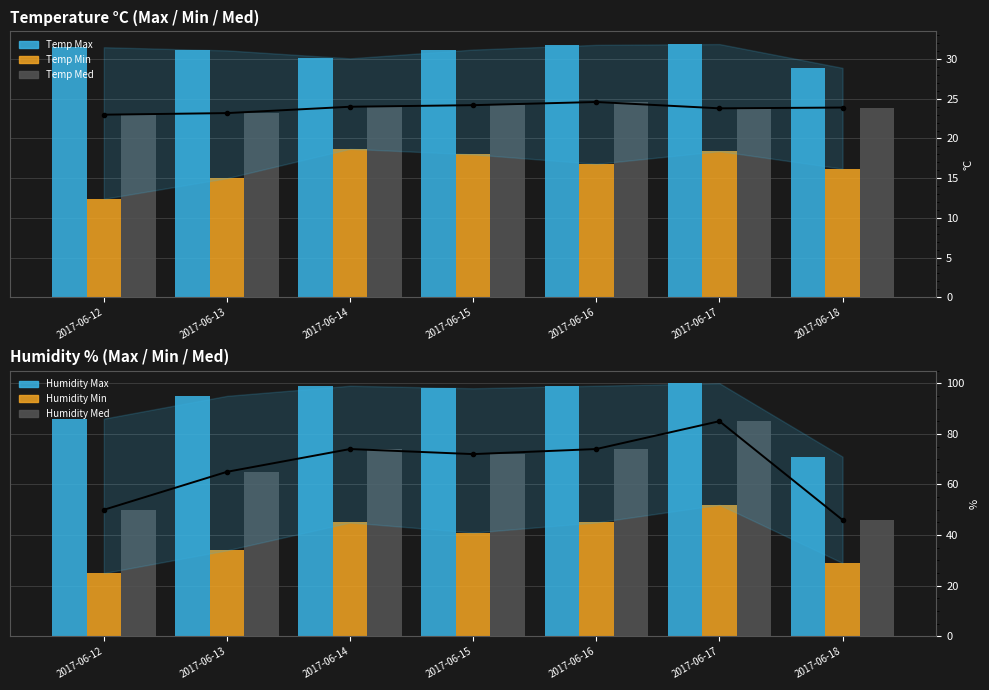

What is the spread (max minus min) of values at 2017-06-12?

73.6